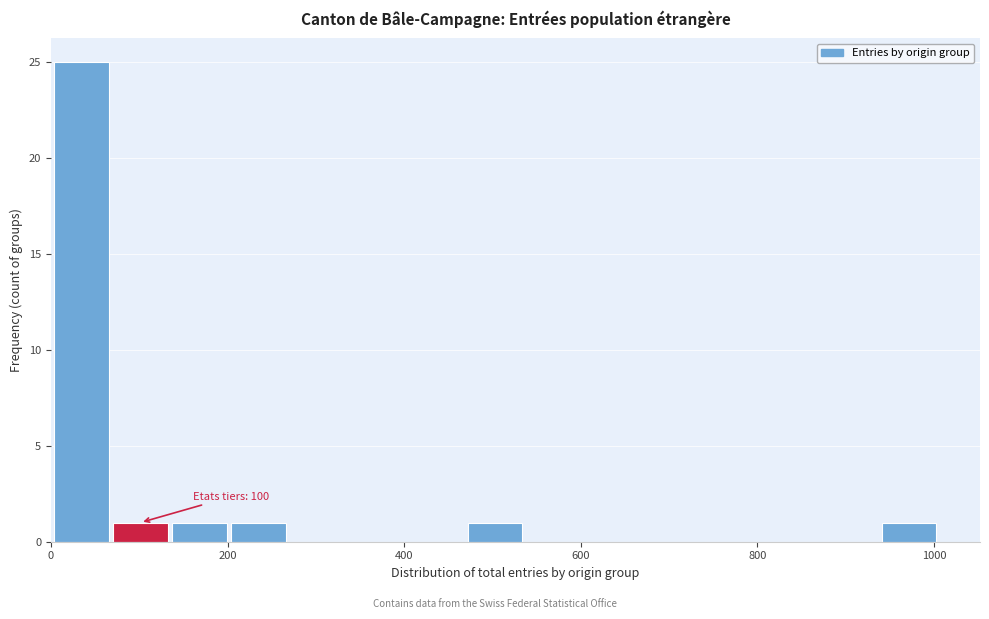

Read against the x-axis, roughly where is the centre of the tallest bar?

40